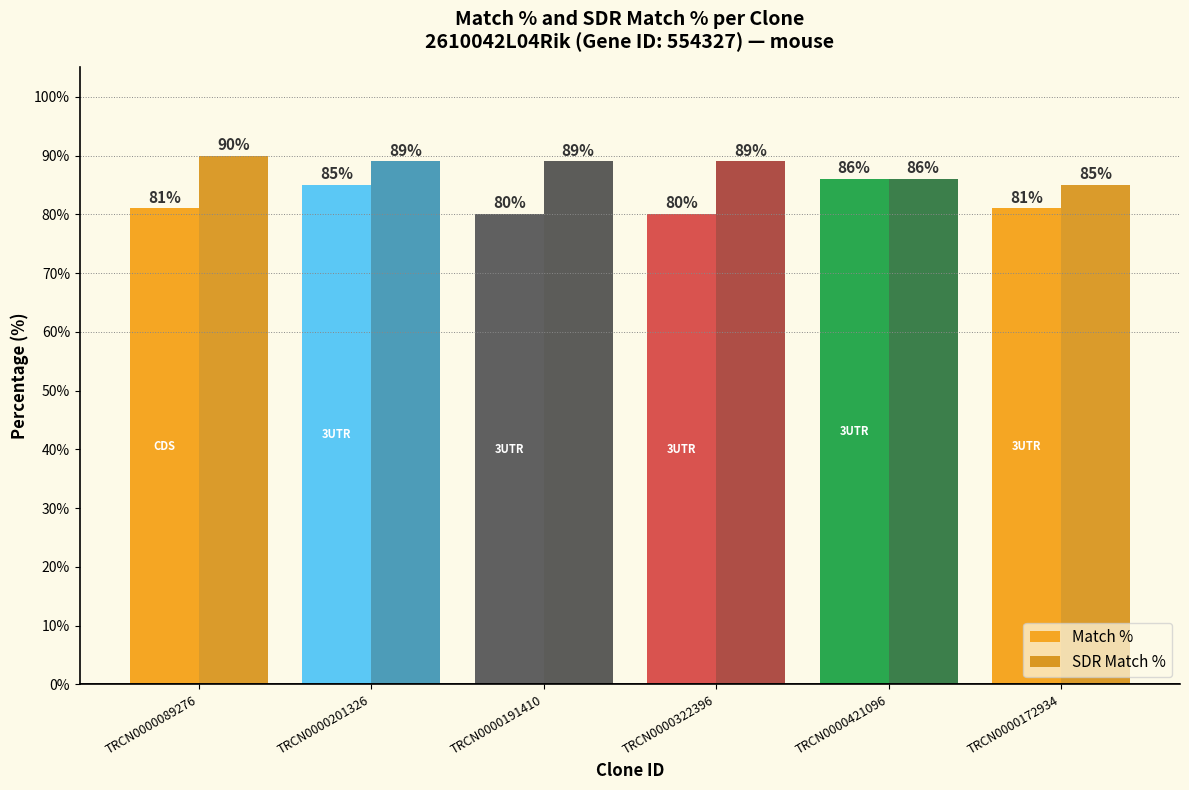

At which label does SDR Match % first exceed 89?

TRCN0000089276